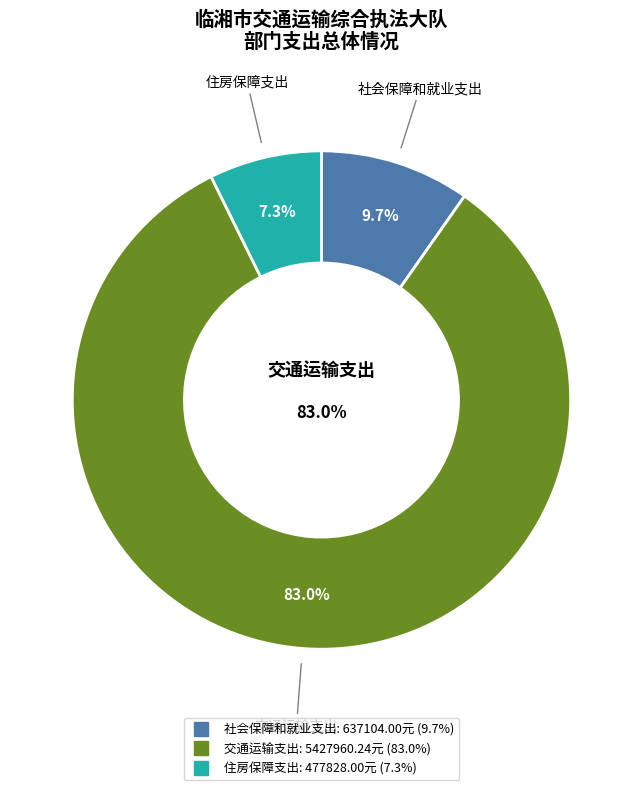

Rank the categories by value from lowest to highest.

住房保障支出, 社会保障和就业支出, 交通运输支出